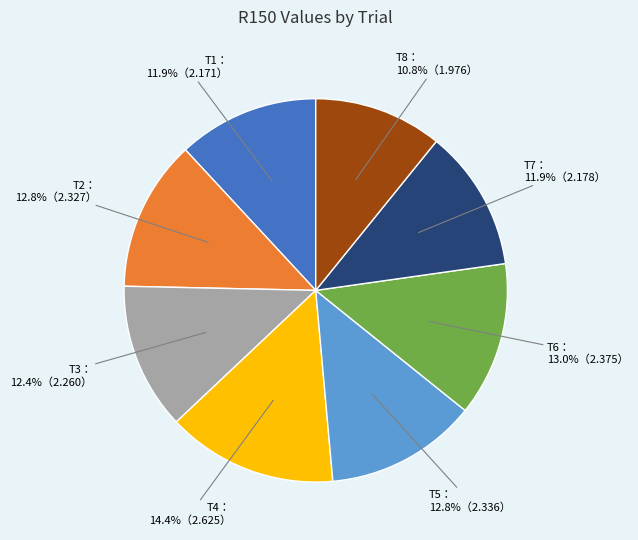

Is there a majority slice in this chart?

No